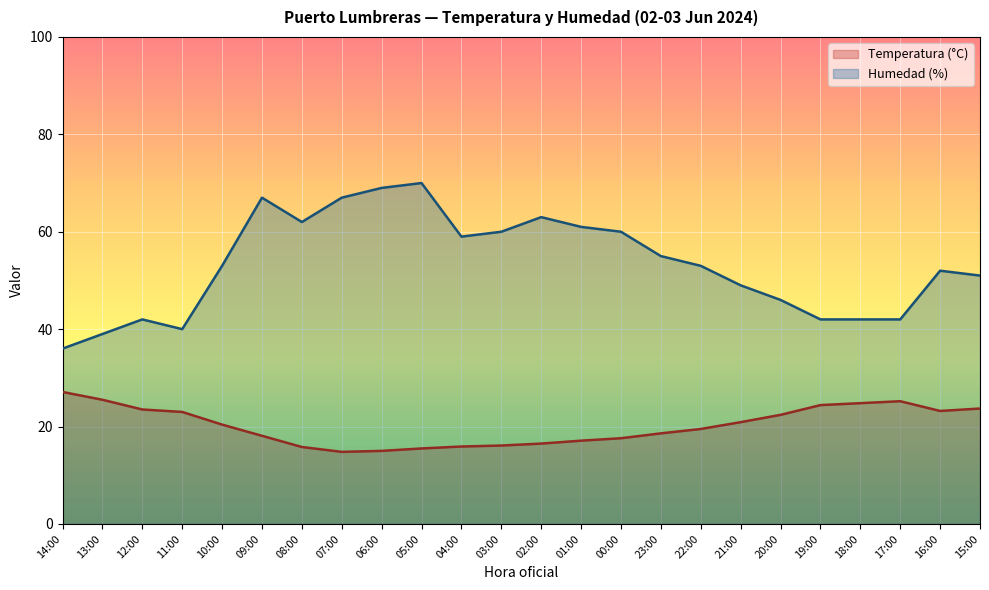

Reading right to left, extract all data points from this chart.

Temperatura (°C): 23.7	23.2	25.2	24.8	24.4	22.4	20.9	19.5	18.6	17.6	17.1	16.5	16.1	15.9	15.5	15.0	14.8	15.8	18.1	20.4	23.0	23.5	25.5	27.1
Humedad (%): 51.0	52.0	42.0	42.0	42.0	46.0	49.0	53.0	55.0	60.0	61.0	63.0	60.0	59.0	70.0	69.0	67.0	62.0	67.0	53.0	40.0	42.0	39.0	36.0